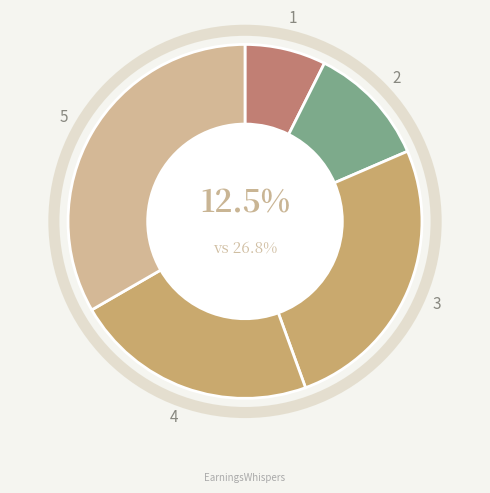

Between 1 and 5, which is larger?

5